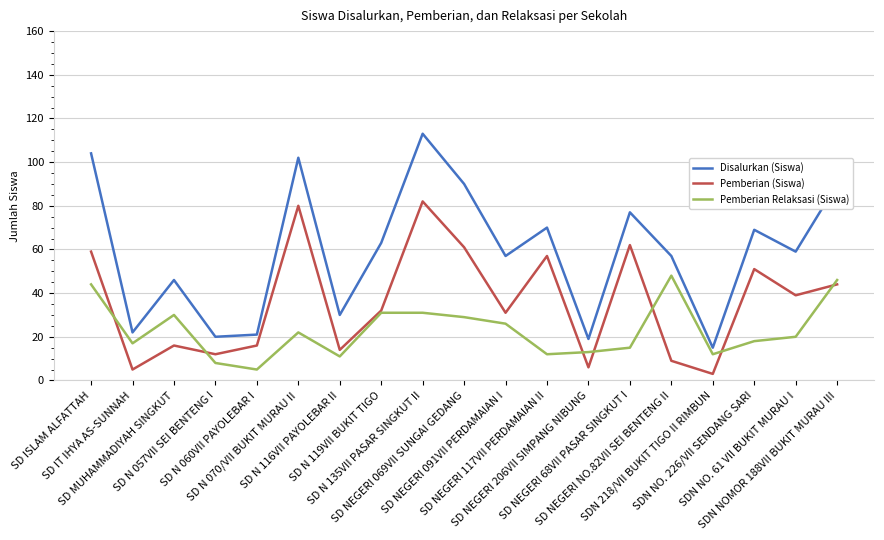

What is the difference between the Disalurkan (Siswa) values at SD IT IHYA AS-SUNNAH and SD N 070/VII BUKIT MURAU II?

80